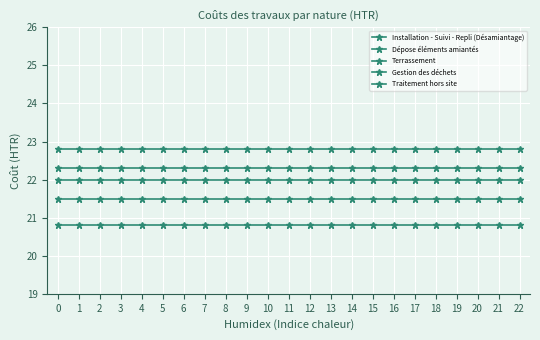

List the series in order of their peak value, highest first.

Installation - Suivi - Repli (Désamiantage), Dépose éléments amiantés, Traitement hors site, Terrassement, Gestion des déchets